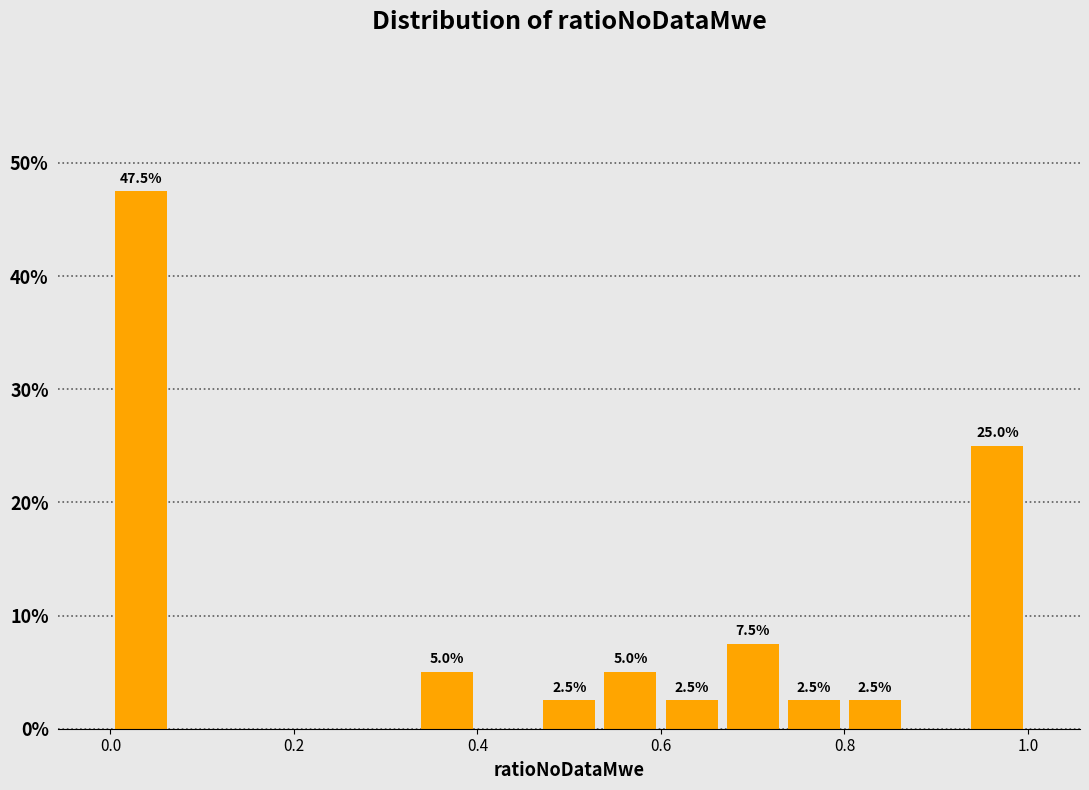

Read against the x-axis, roughly where is the centre of the tallest bar?

0.04